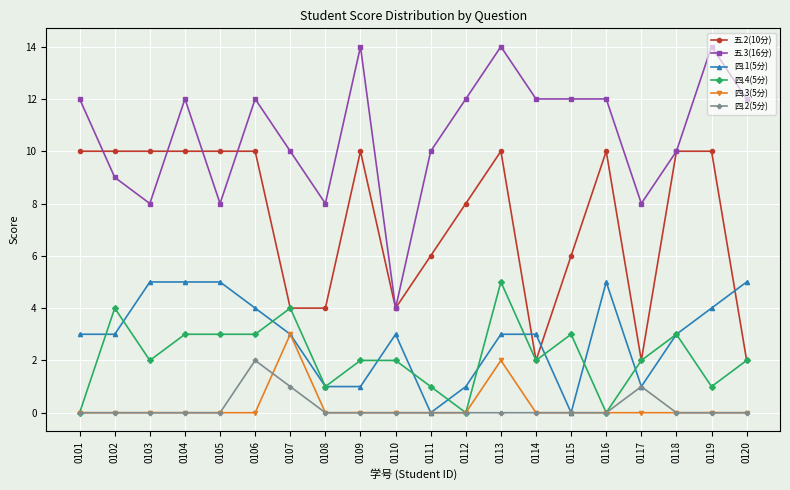

True or false: 四.1(5分) and 五.3(16分) intersect in this chart.

False